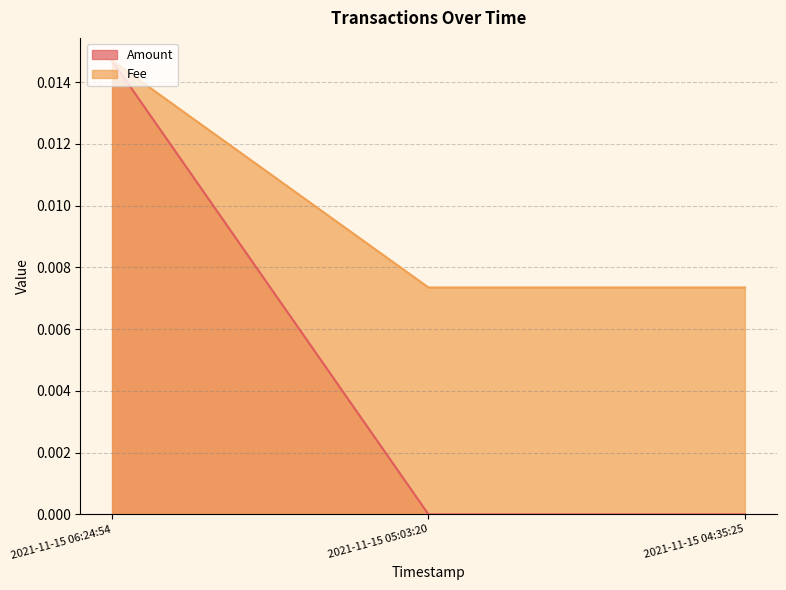

Rank the series at 2021-11-15 06:24:54 from lowest to highest value.

Amount, Fee